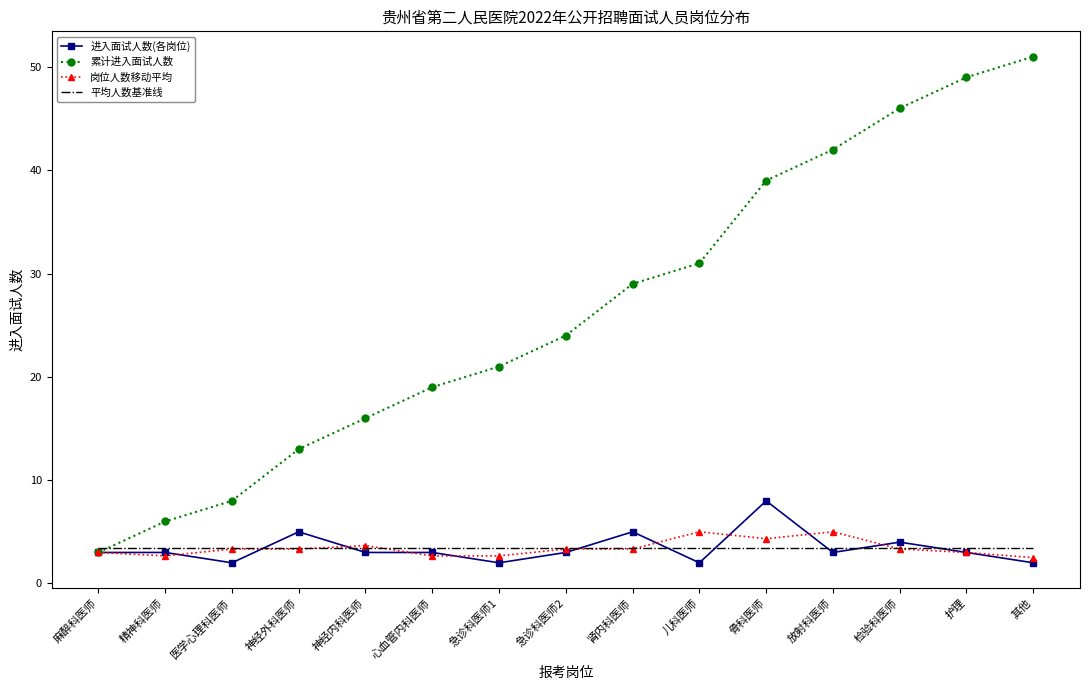

What are all the series names shown in the legend?

进入面试人数(各岗位), 累计进入面试人数, 岗位人数移动平均, 平均人数基准线